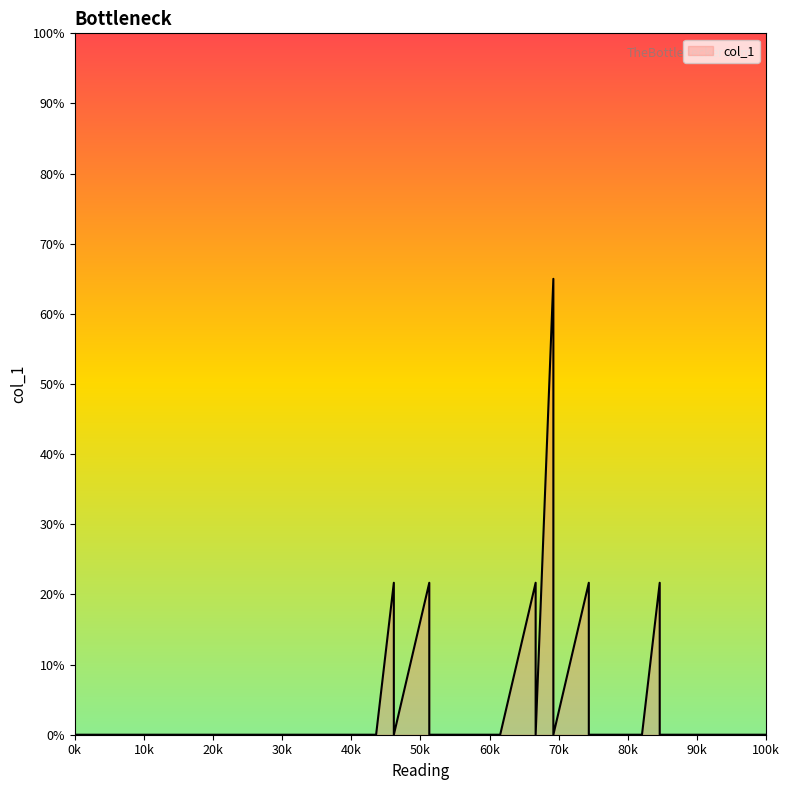

How many positive values are there?

25